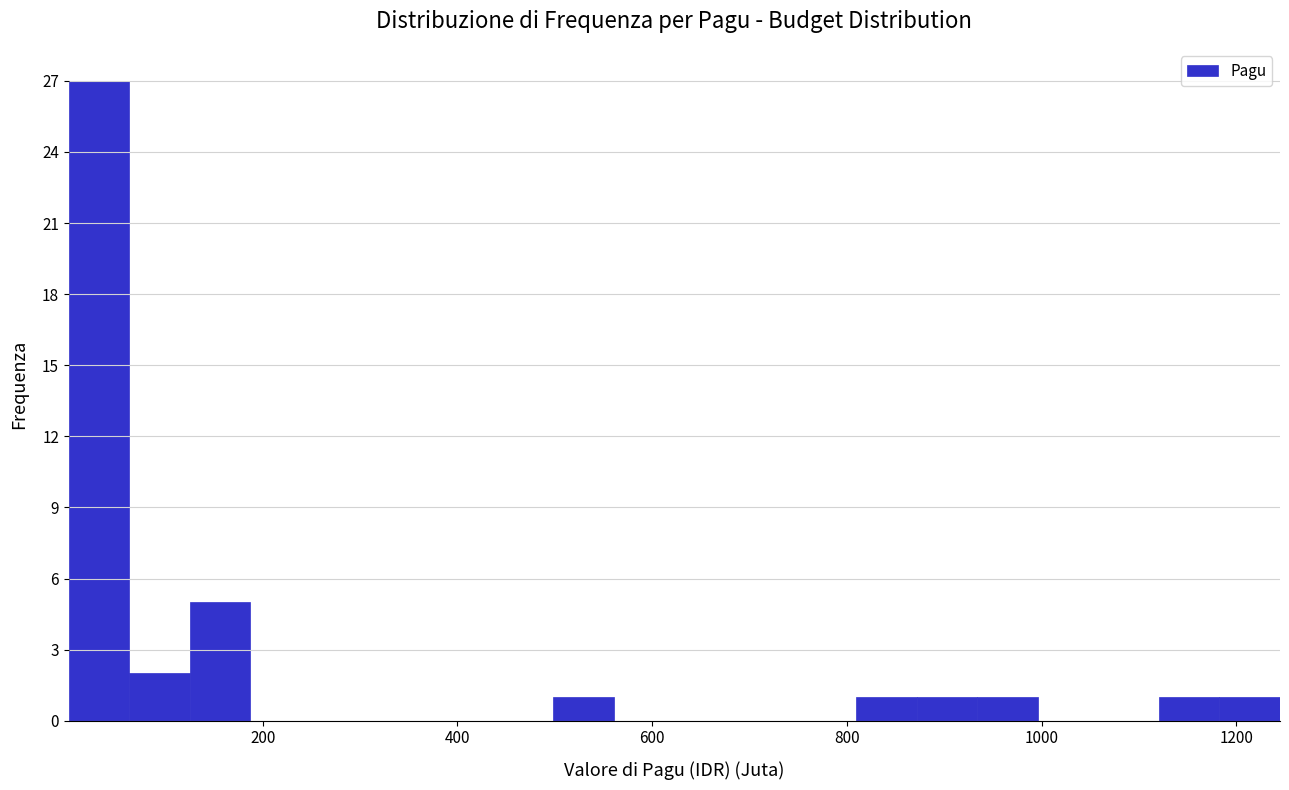

Read against the x-axis, roughly where is the centre of the tallest bar?

40